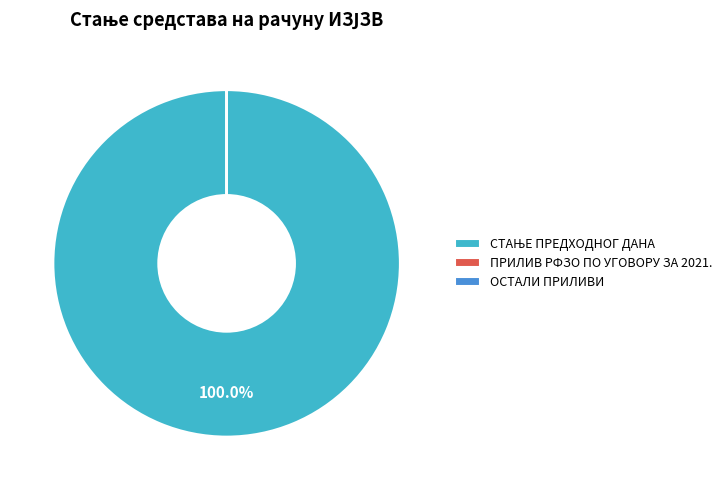

Is the sum of СТАЊЕ ПРЕДХОДНОГ ДАНА and ПРИЛИВ РФЗО ПО УГОВОРУ ЗА 2021. greater than half?

Yes